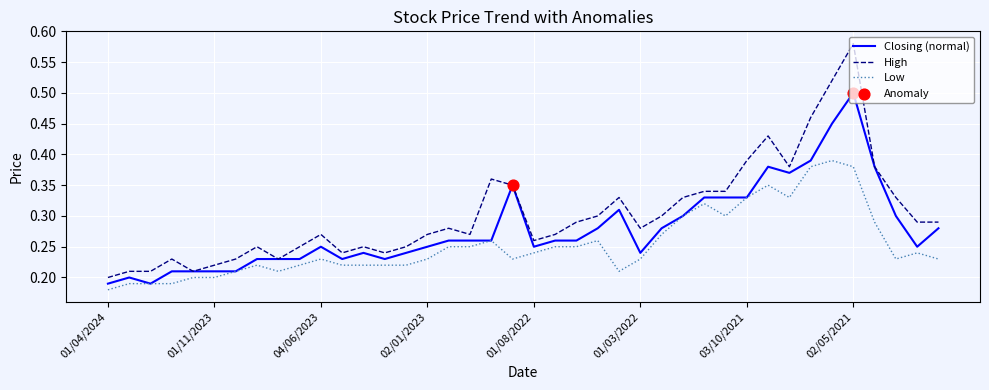

Which series has the largest range (max minus min)?

High